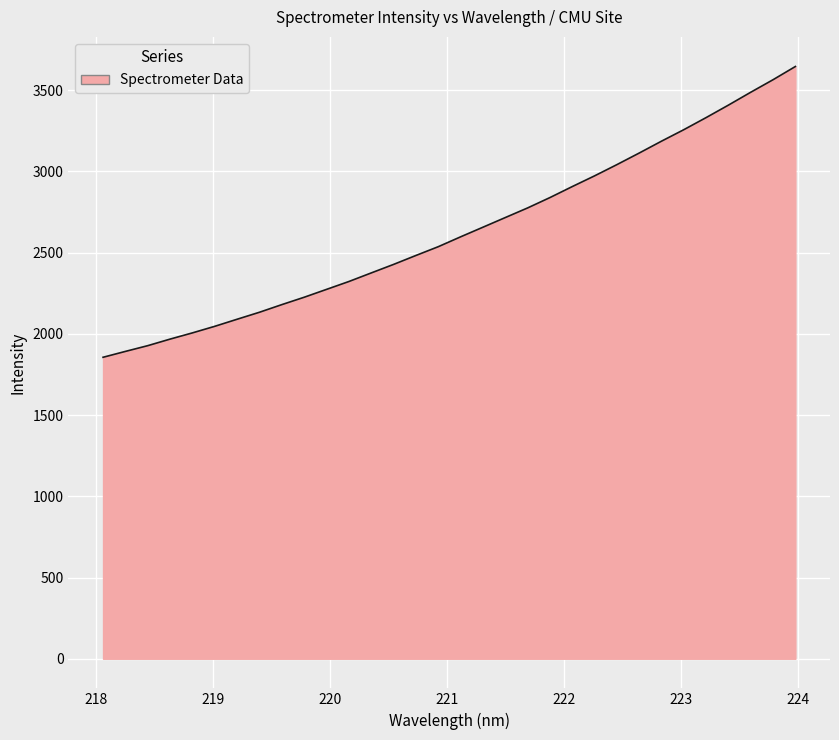

What is the greatest value displayed?

3646.1